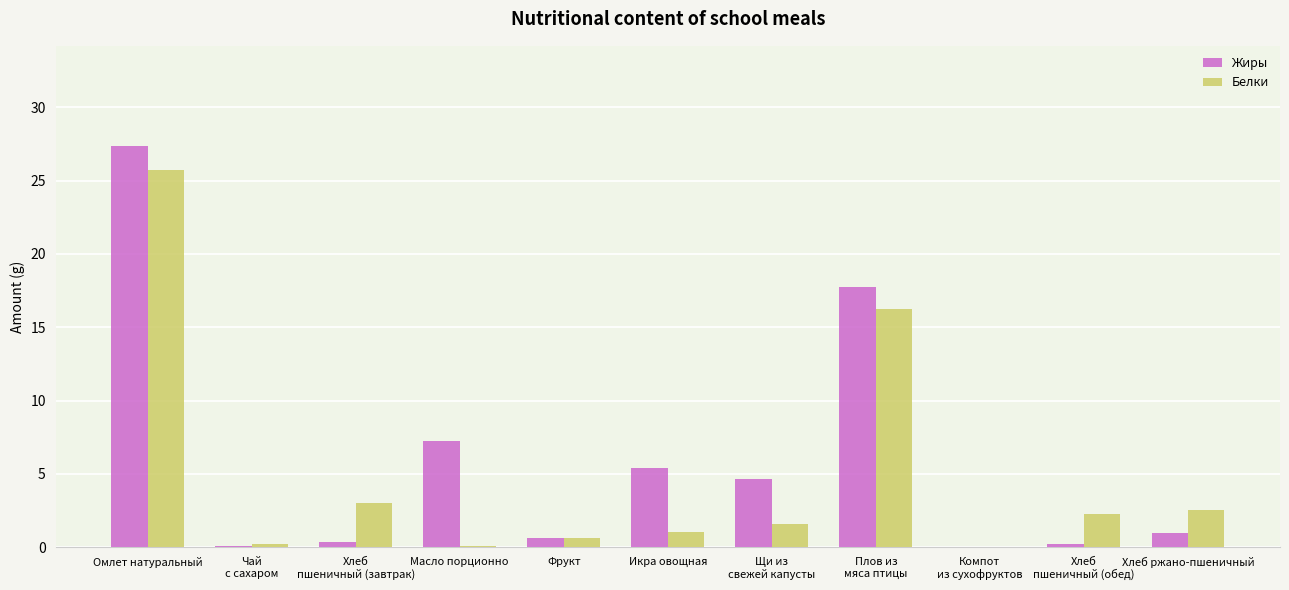

How many groups of bars are there?

11